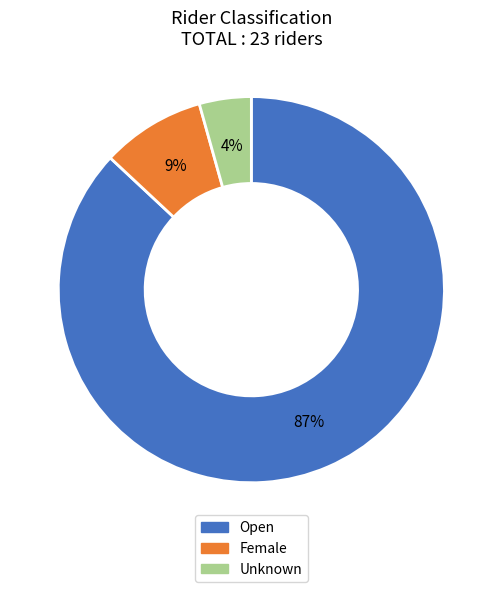

Combined, do Unknown and Open account for over 50%?

Yes